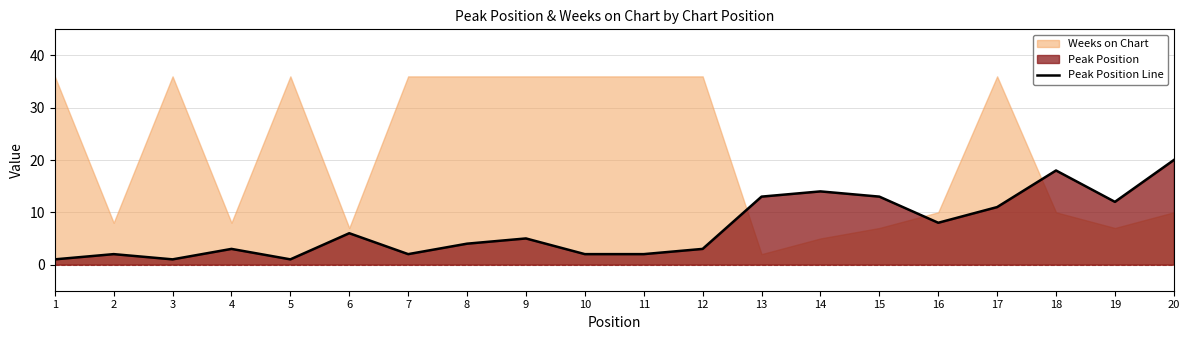

What is the sum of all values?

141